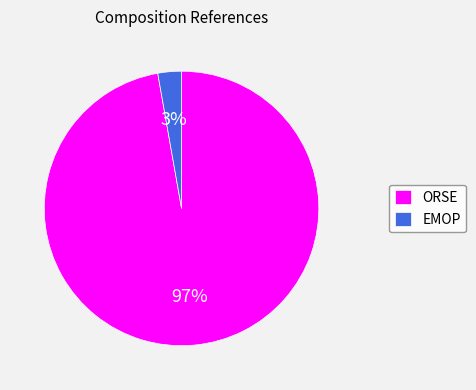

Is the sum of ORSE and EMOP greater than half?

Yes